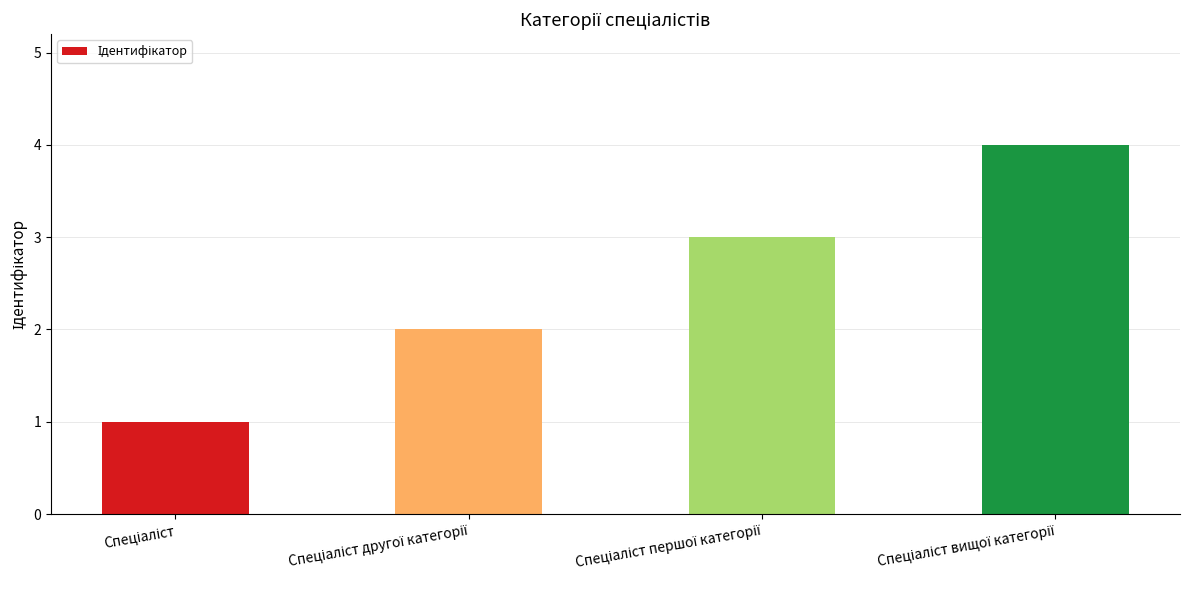

What is the greatest value displayed?

4